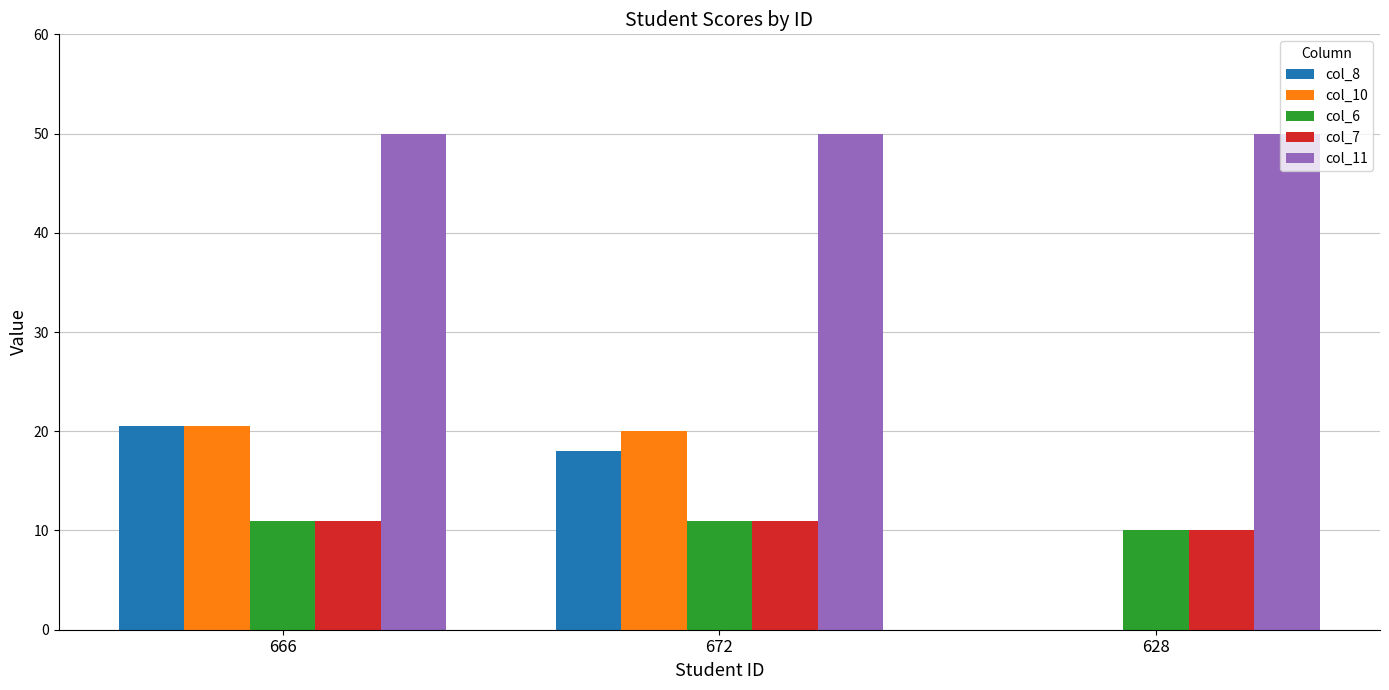

How many data points does each series have?

3